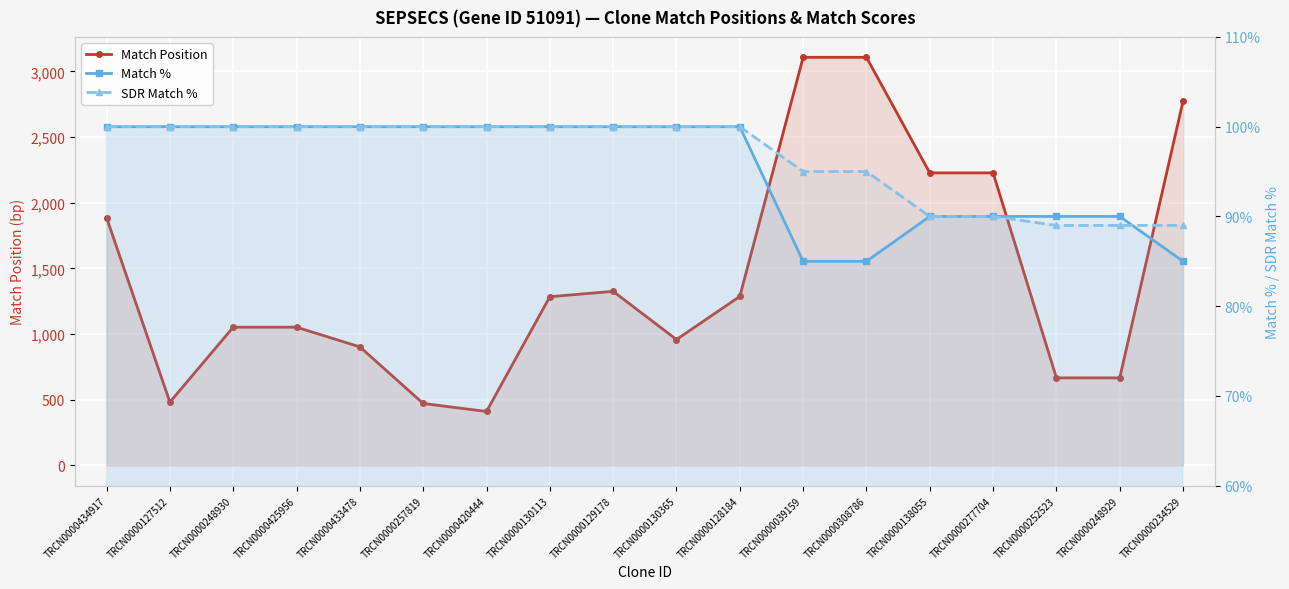

Reading right to left, extract all data points from this chart.

Match Position: TRCN0000234529=2774	TRCN0000248929=666	TRCN0000252523=666	TRCN0000277704=2227	TRCN0000138055=2227	TRCN0000308786=3107	TRCN0000039159=3107	TRCN0000128184=1286	TRCN0000130365=958	TRCN0000129178=1325	TRCN0000130113=1284	TRCN0000420444=410	TRCN0000257819=471	TRCN0000433478=902	TRCN0000425956=1052	TRCN0000248930=1052	TRCN0000127512=481	TRCN0000434917=1886
Match %: TRCN0000234529=85	TRCN0000248929=90	TRCN0000252523=90	TRCN0000277704=90	TRCN0000138055=90	TRCN0000308786=85	TRCN0000039159=85	TRCN0000128184=100	TRCN0000130365=100	TRCN0000129178=100	TRCN0000130113=100	TRCN0000420444=100	TRCN0000257819=100	TRCN0000433478=100	TRCN0000425956=100	TRCN0000248930=100	TRCN0000127512=100	TRCN0000434917=100
SDR Match %: TRCN0000234529=89	TRCN0000248929=89	TRCN0000252523=89	TRCN0000277704=90	TRCN0000138055=90	TRCN0000308786=95	TRCN0000039159=95	TRCN0000128184=100	TRCN0000130365=100	TRCN0000129178=100	TRCN0000130113=100	TRCN0000420444=100	TRCN0000257819=100	TRCN0000433478=100	TRCN0000425956=100	TRCN0000248930=100	TRCN0000127512=100	TRCN0000434917=100